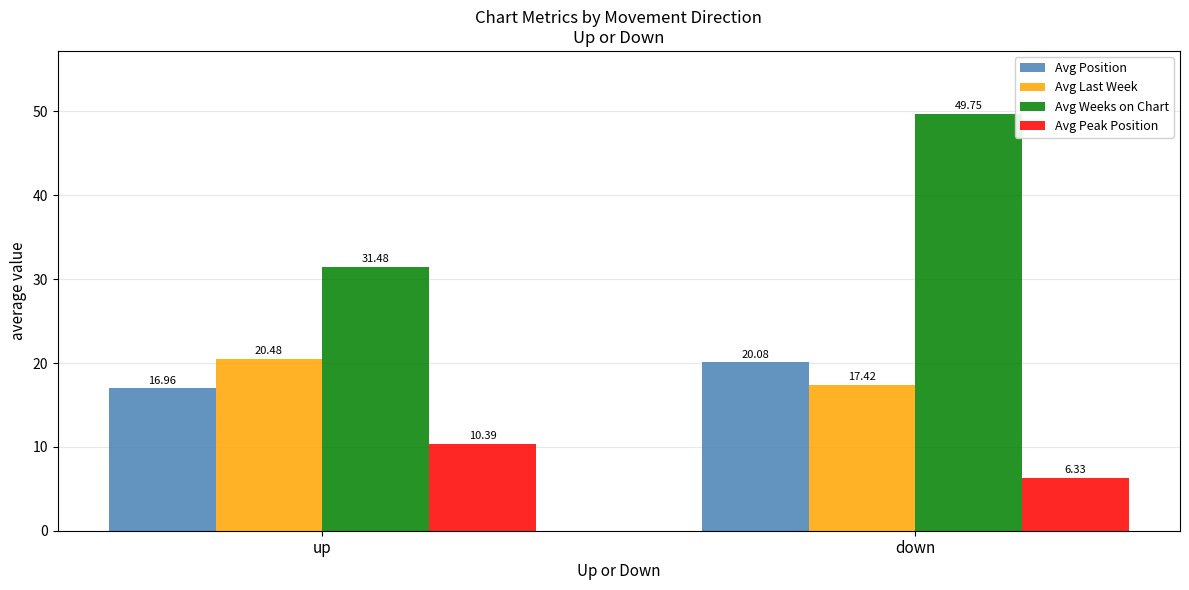

How many groups of bars are there?

2